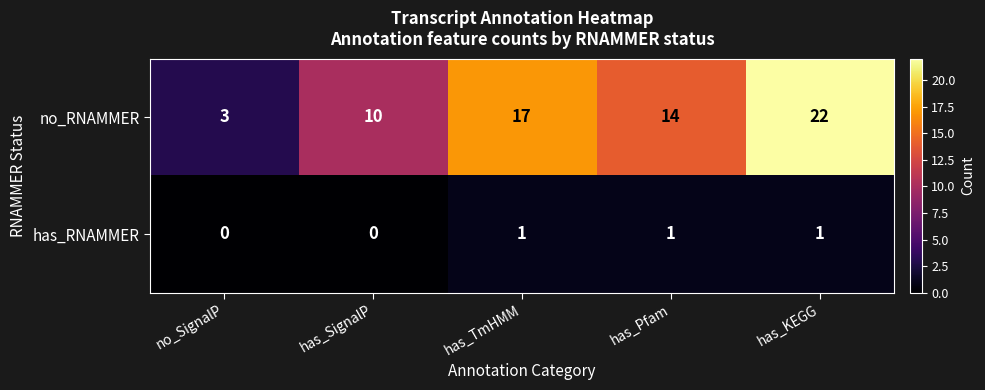

List the series in order of their peak value, highest first.

no_RNAMMER, has_RNAMMER